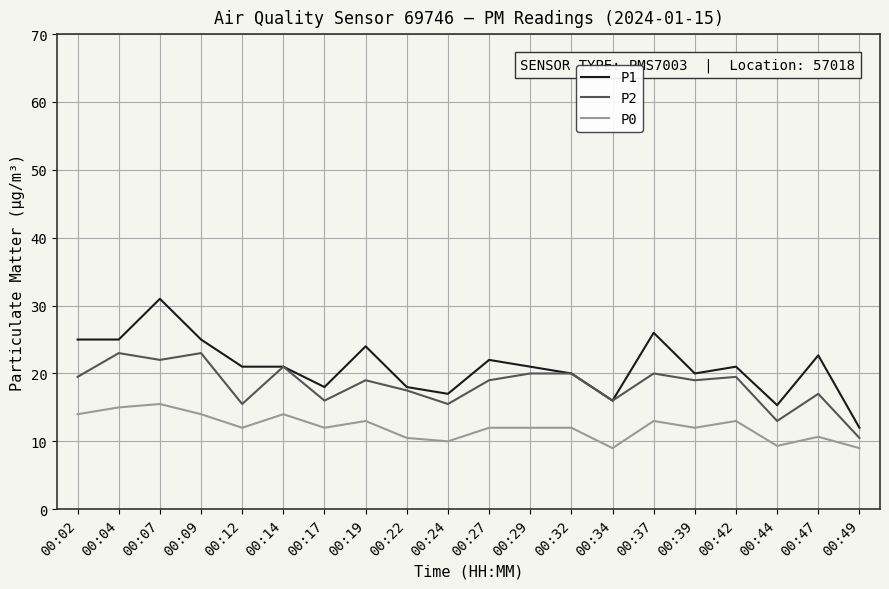

Rank the series by their maximum value, from lowest to highest.

P0, P2, P1